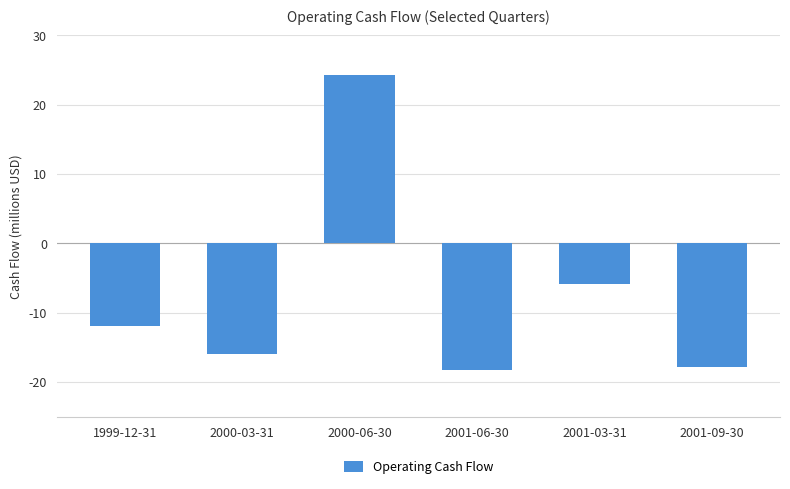

Reading left to right, list all the values displayed in this chart.

1999-12-31=-11977000	2000-03-31=-16036000	2000-06-30=24341000	2001-06-30=-18336000	2001-03-31=-5874000	2001-09-30=-17834000